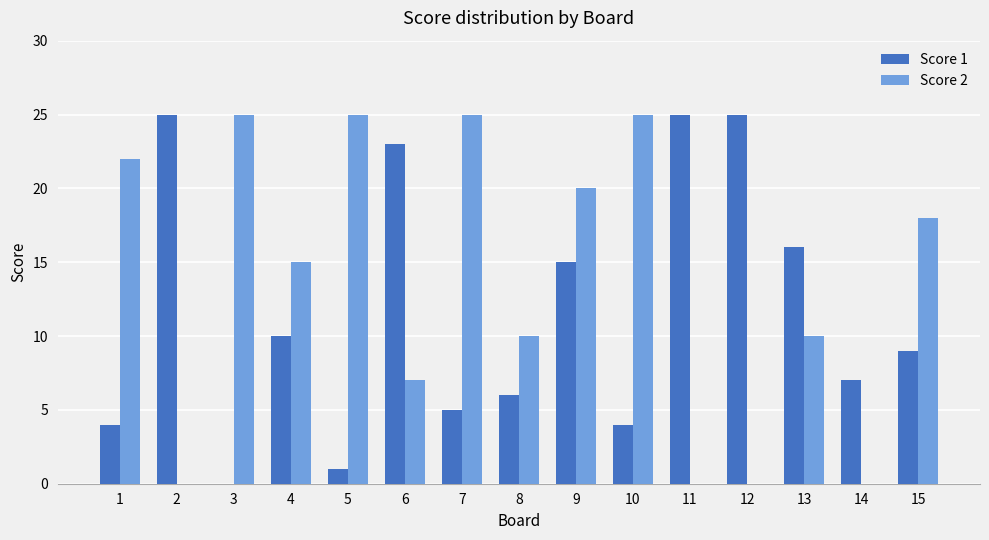

Are the bars horizontal?

No